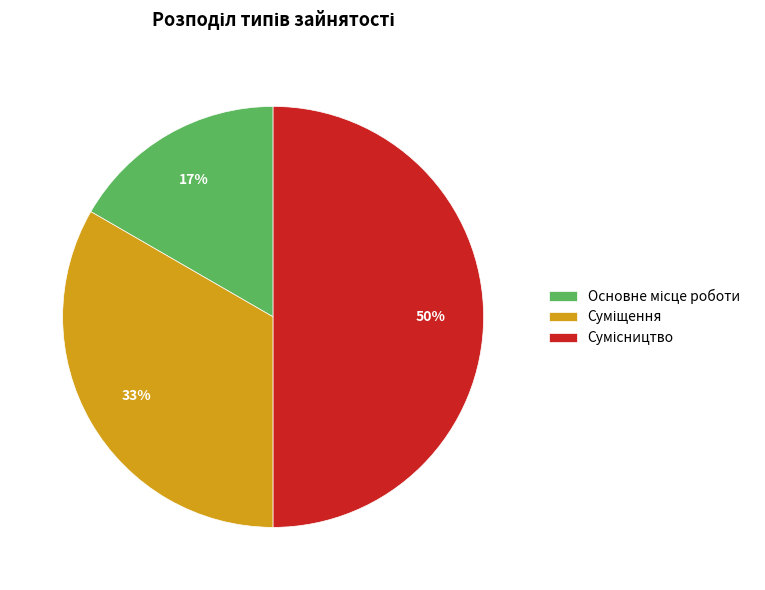

To the nearest percent, what is the difference between the largest and smallest slice percentages?

33%